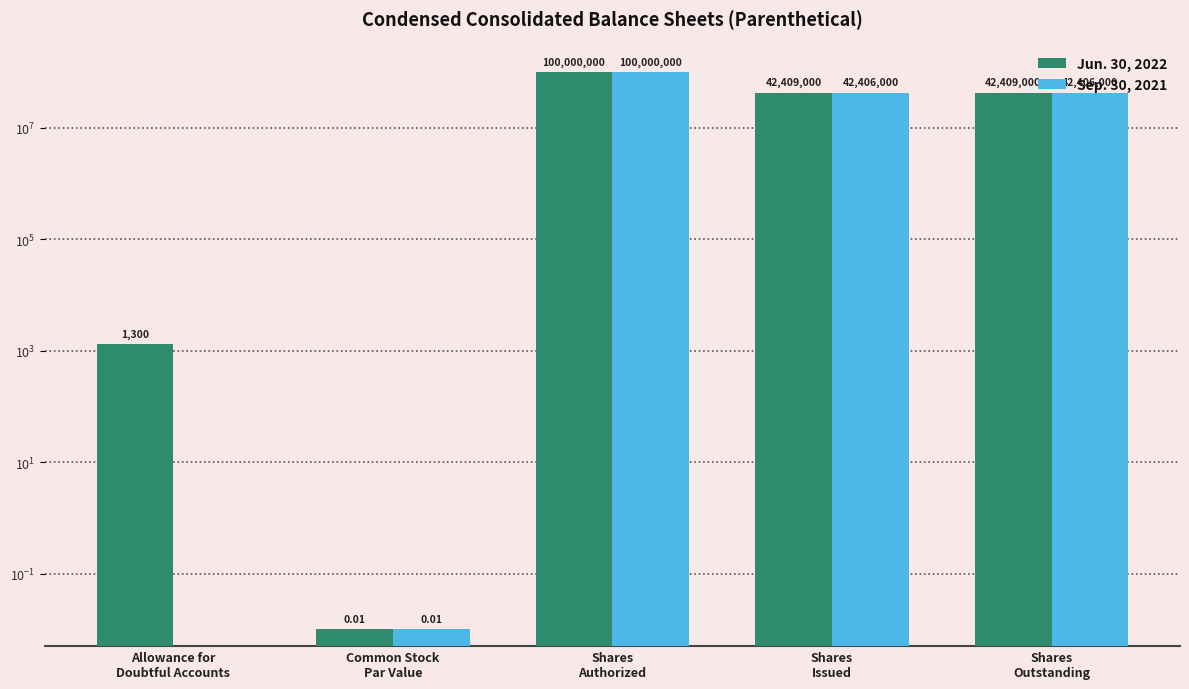

List the labels in order of Jun. 30, 2022 value, smallest first.

Common Stock
Par Value, Allowance for
Doubtful Accounts, Shares
Issued, Shares
Outstanding, Shares
Authorized